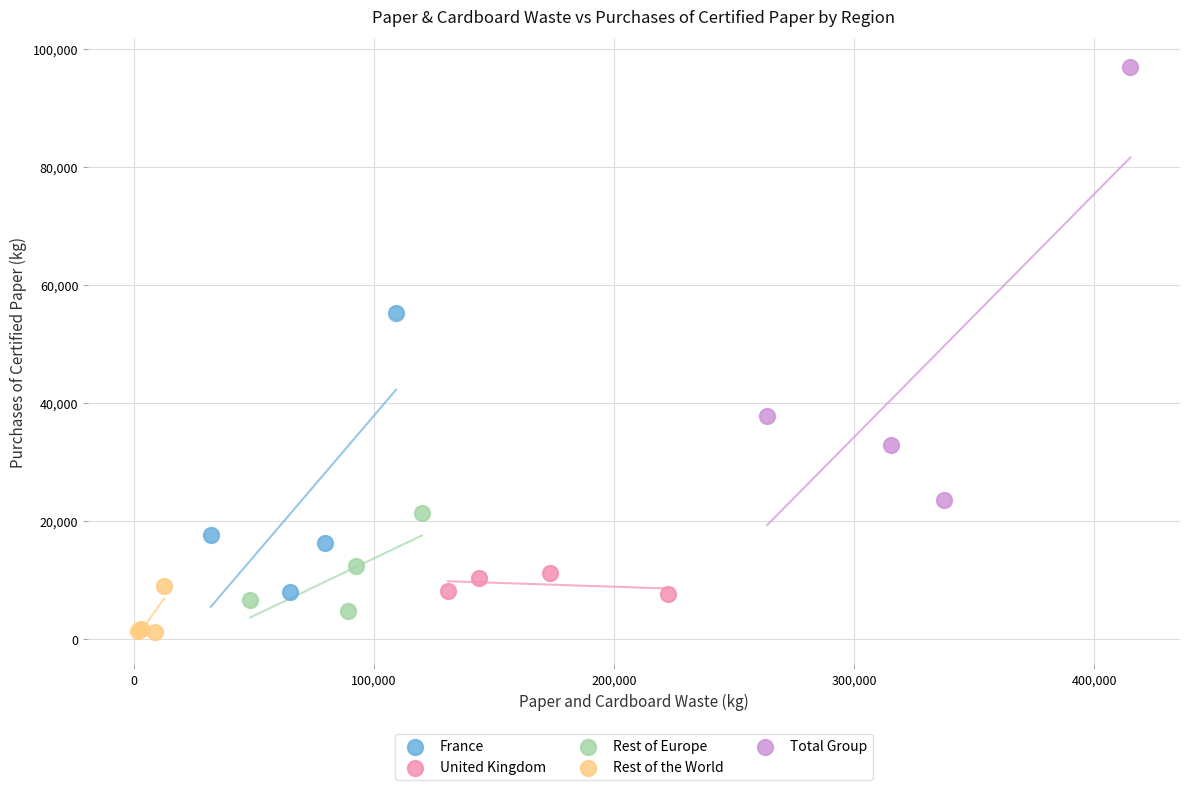

Which series has the widest spread of Y values?

Total Group